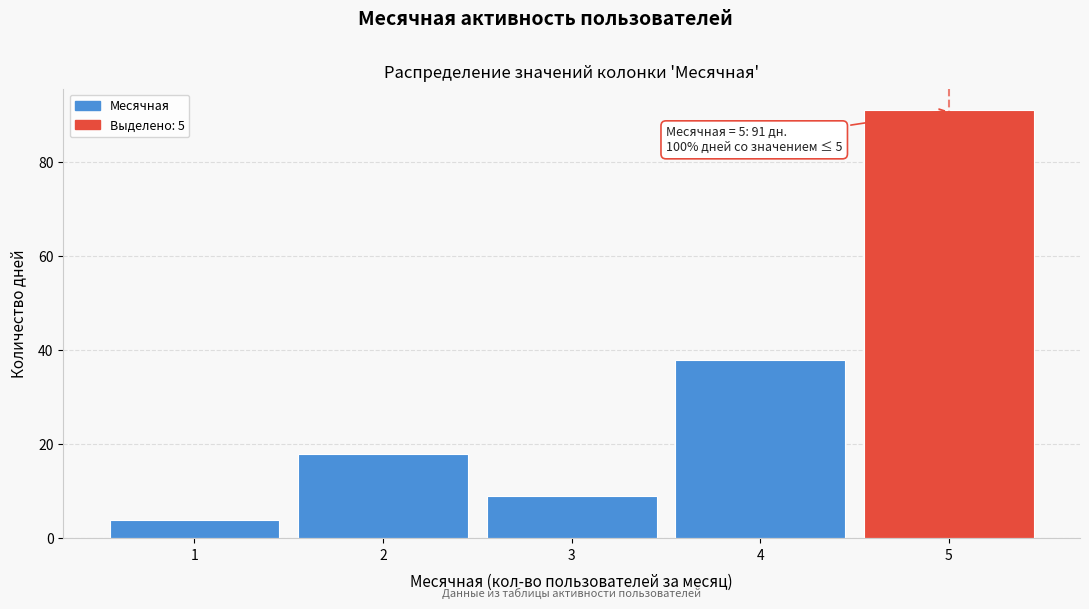

Which range on the x-axis has the tallest bar?

4.5 to 5.5